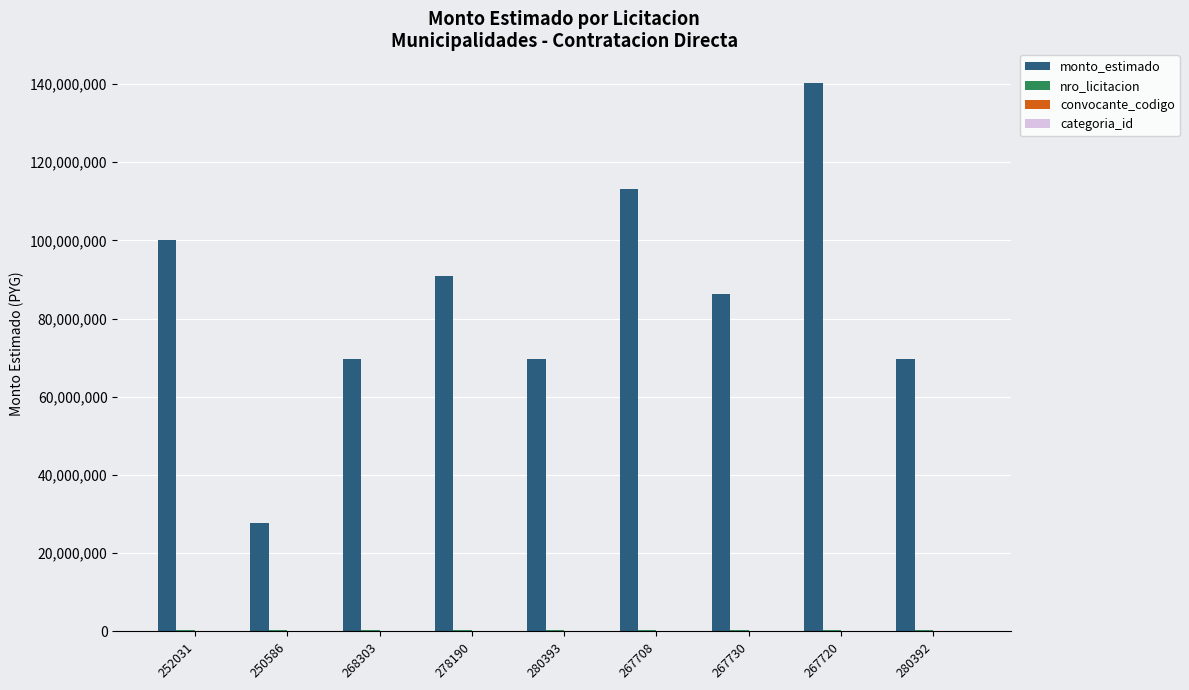

At which category is the sum across all series the highest?

267720